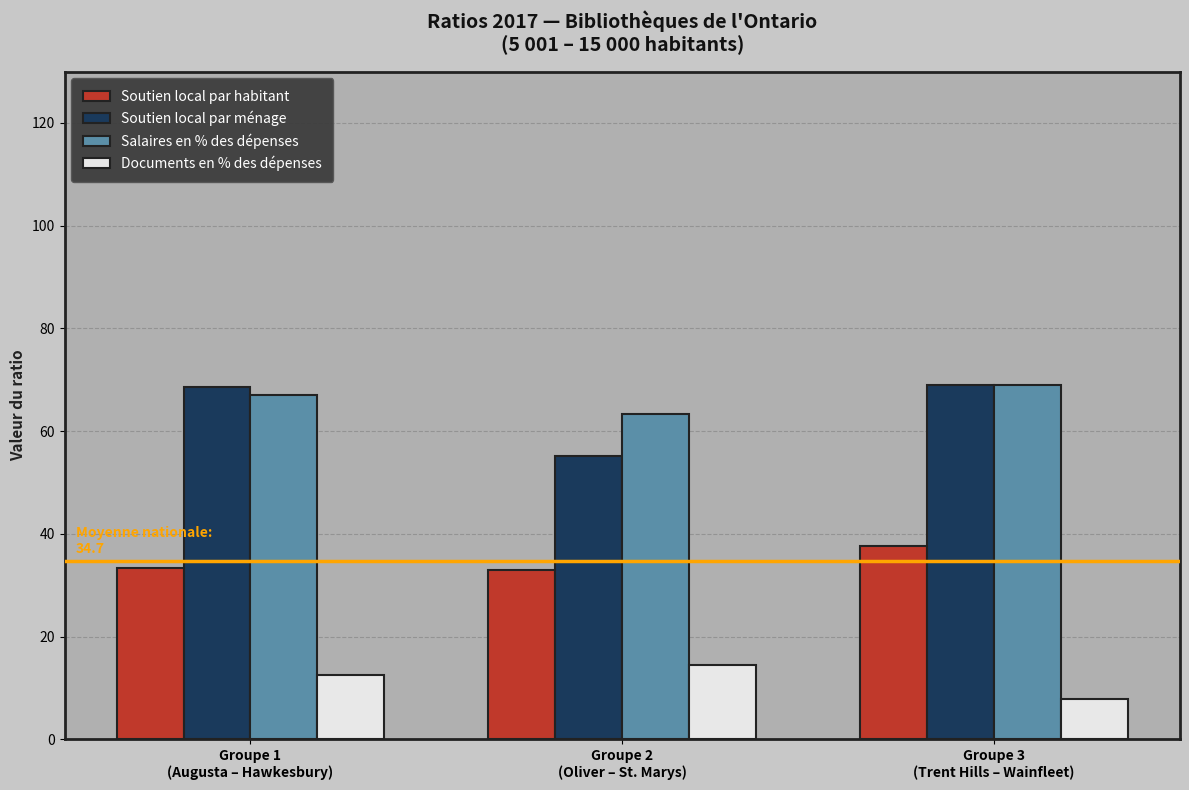

What is the sum of all Soutien local par habitant values?

104.0